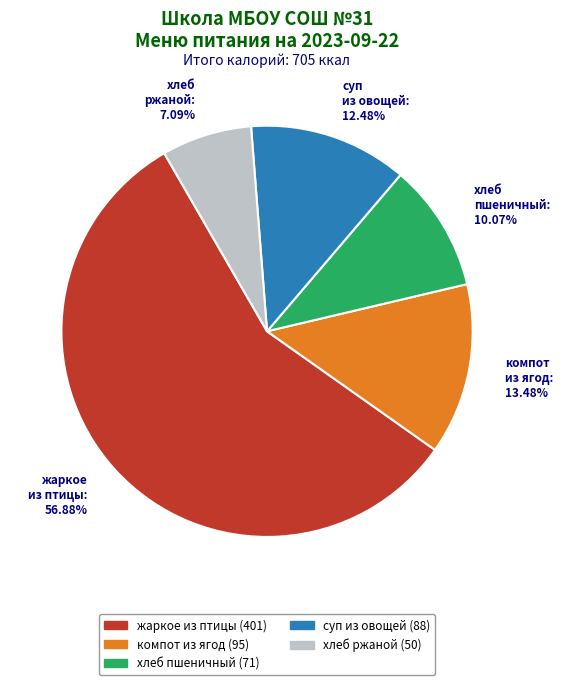

Rank the categories by value from lowest to highest.

хлеб ржаной: 7.09%, хлеб пшеничный: 10.07%, суп из овощей: 12.48%, компот из ягод: 13.48%, жаркое из птицы: 56.88%